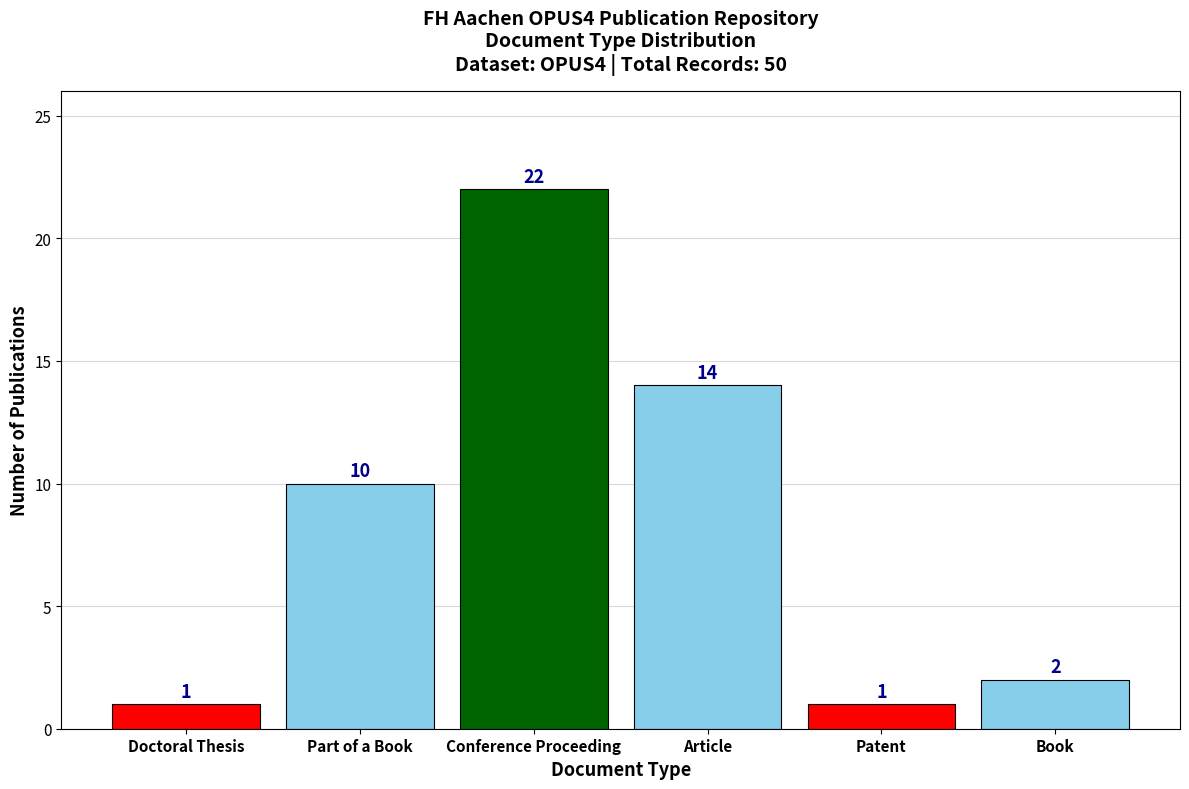

Reading left to right, list all the values displayed in this chart.

Doctoral Thesis=1	Part of a Book=10	Conference Proceeding=22	Article=14	Patent=1	Book=2